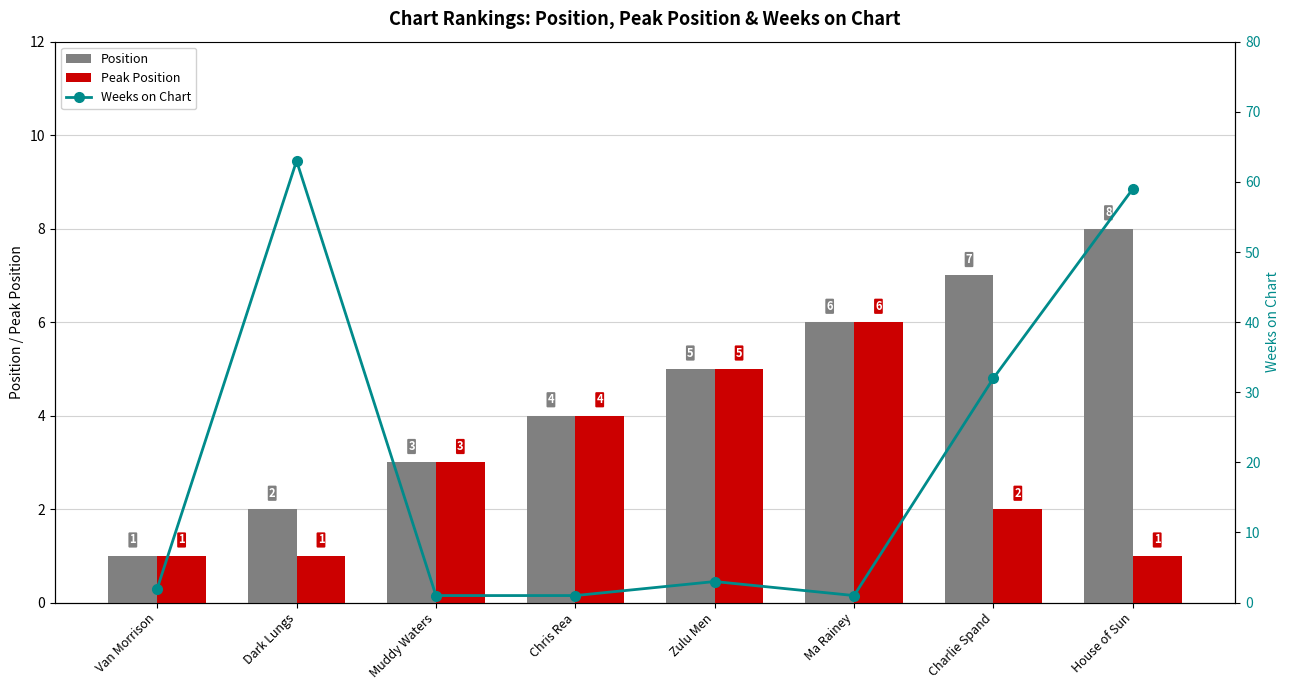

Which category has the highest value in the Position series?

House of Sun